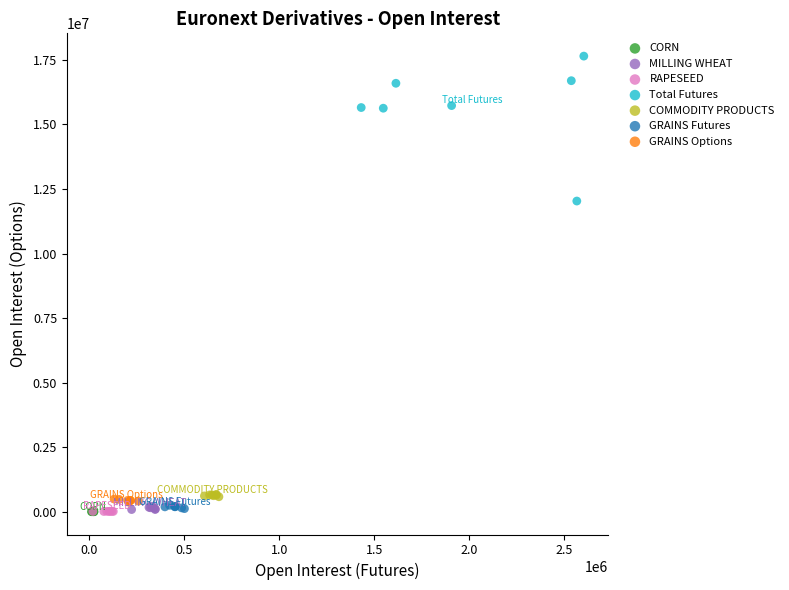

Which series reaches the maximum Y coordinate?

Total Futures